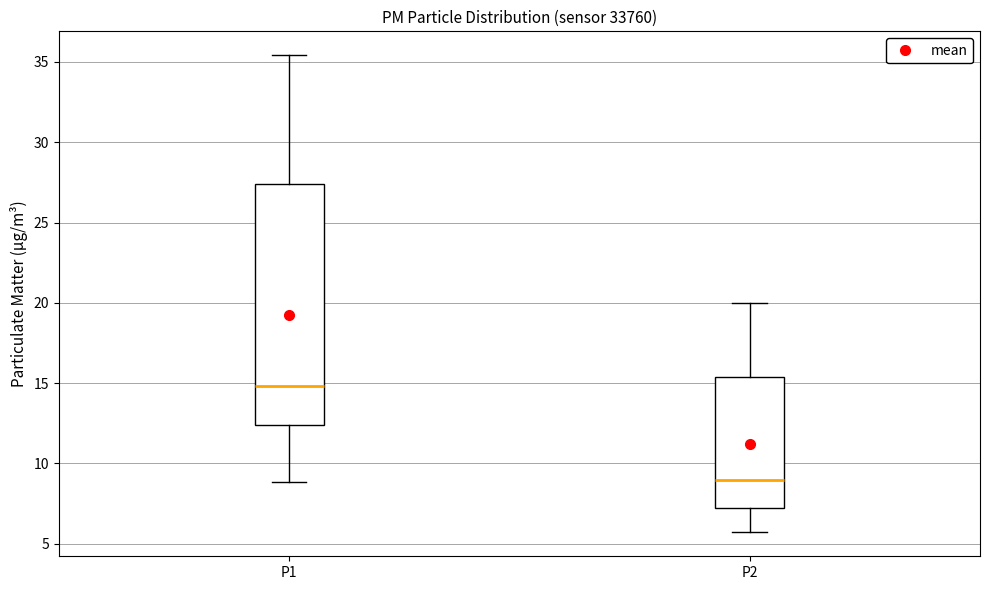

Comparing the boxes themselves (not the whiskers), which one is the tallest?

P1